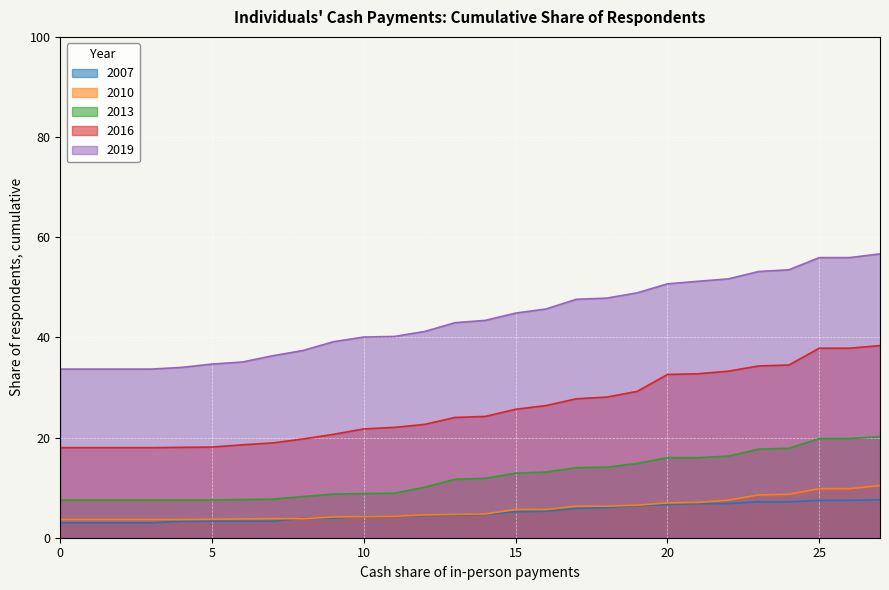

Is it true that 2007 equals 1.7 at 3?

False